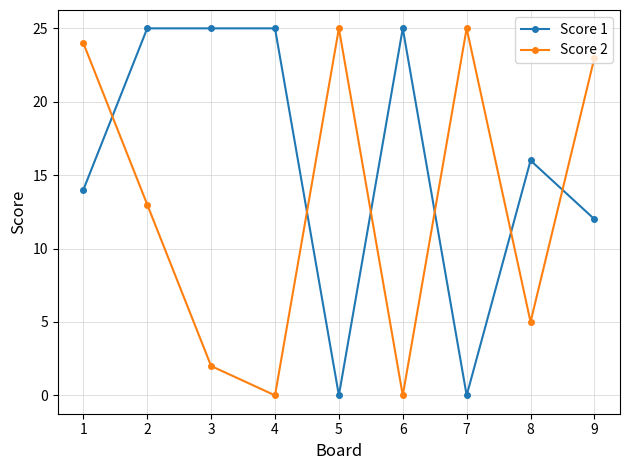

At which category does Score 2 reach its first local valley?

4